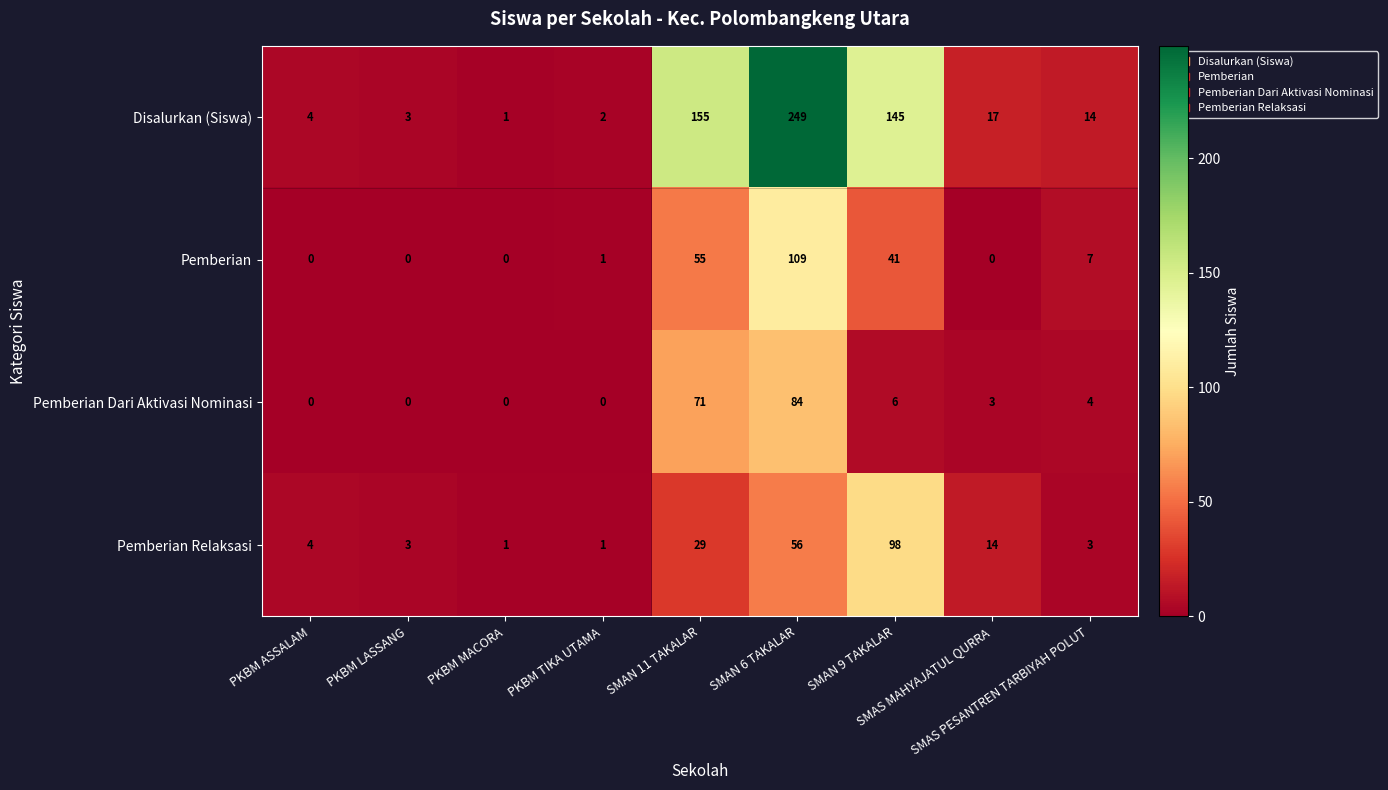

What is the maximum value for Disalurkan (Siswa)?

249